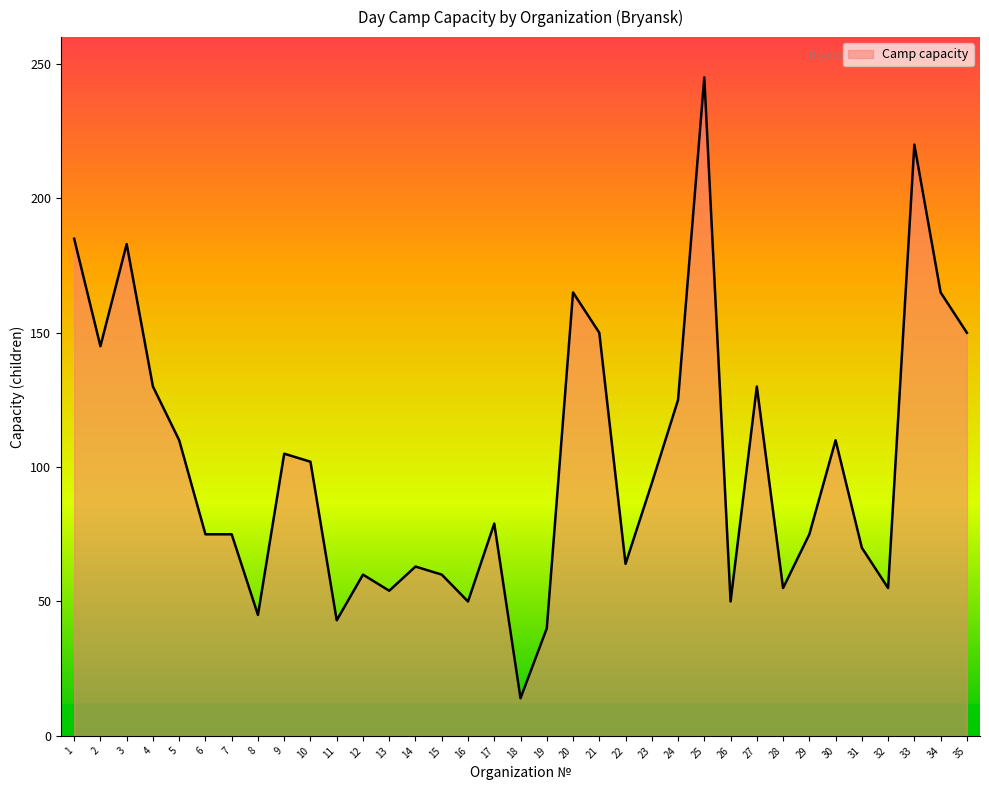

True or false: the data shows 110 at 5.

True